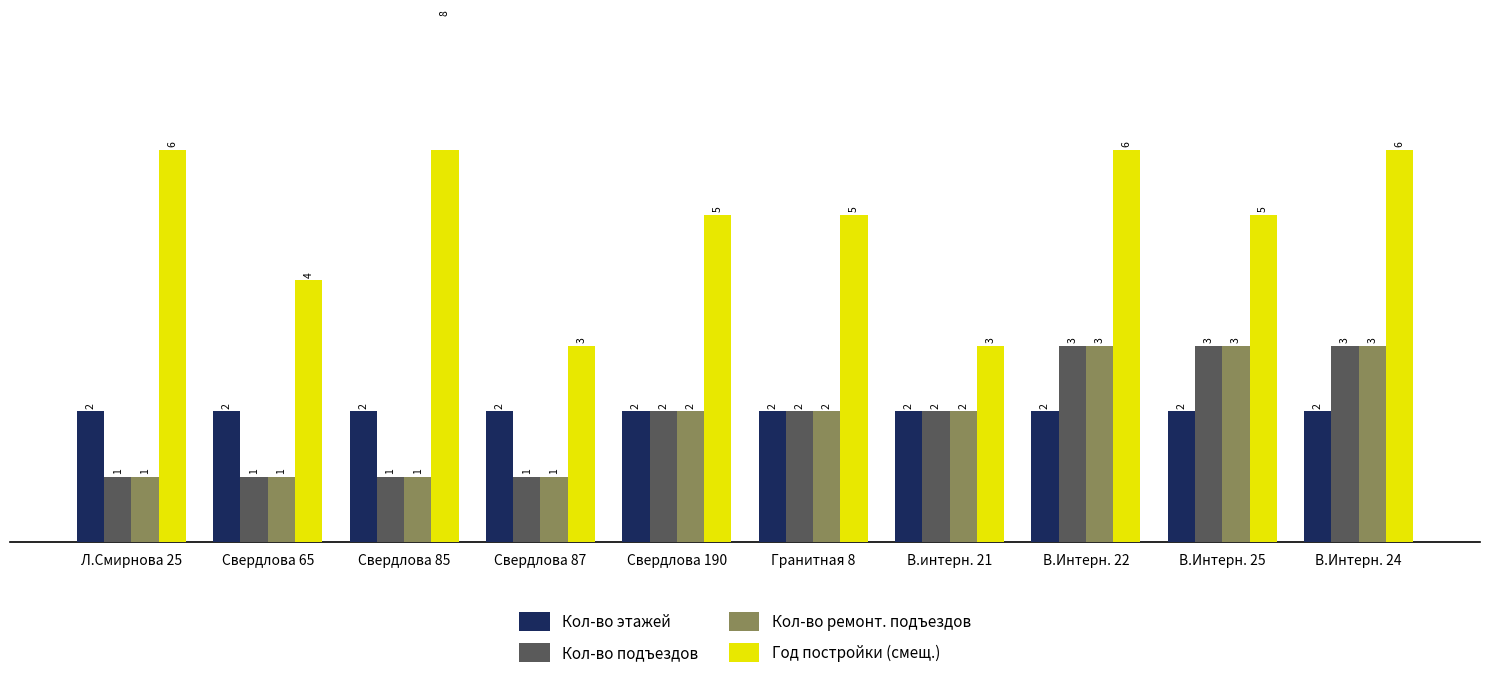

What is the label of the 10th bar from the left?

В.Интерн. 24